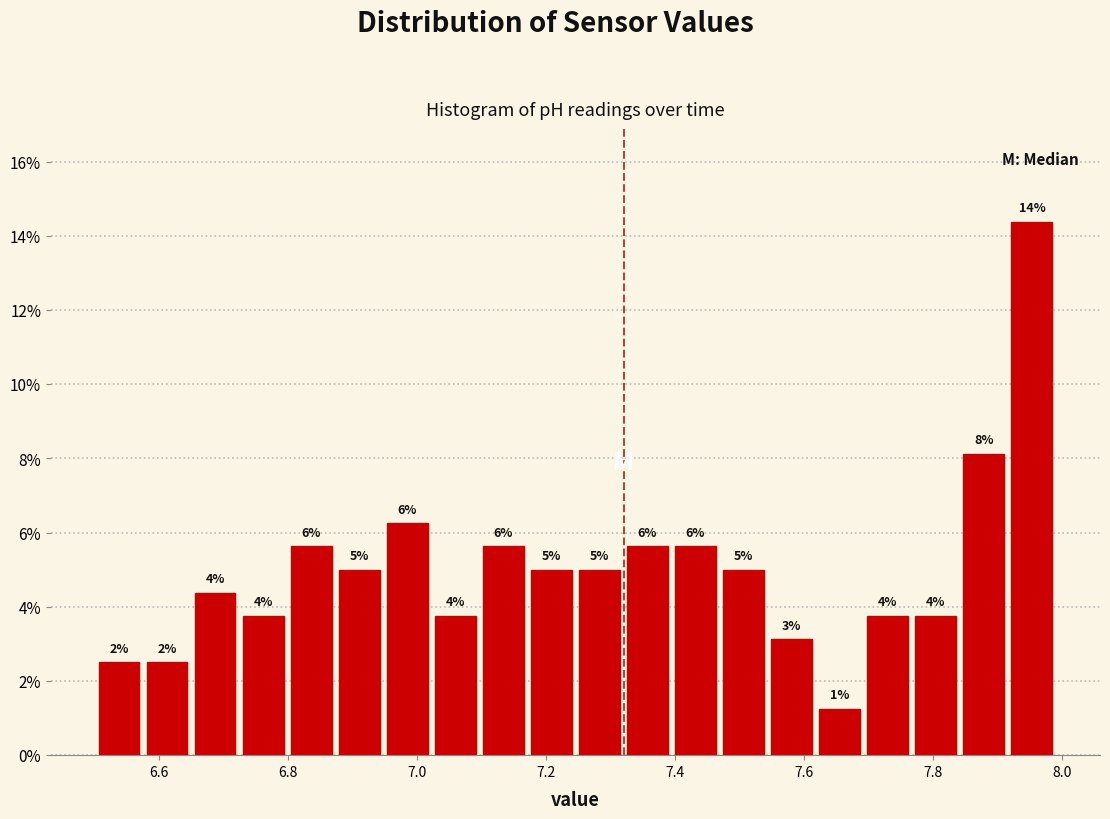

Read against the x-axis, roughly where is the centre of the tallest bar?

7.96